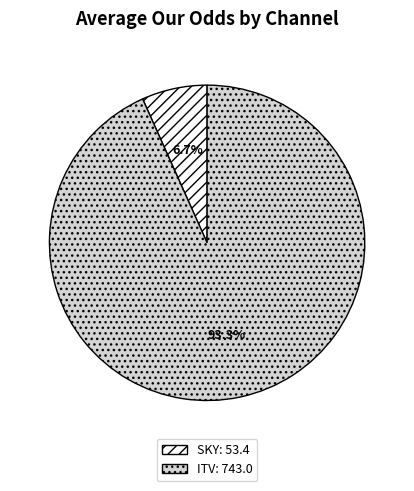

Is there any slice that represents more than half of the pie?

Yes